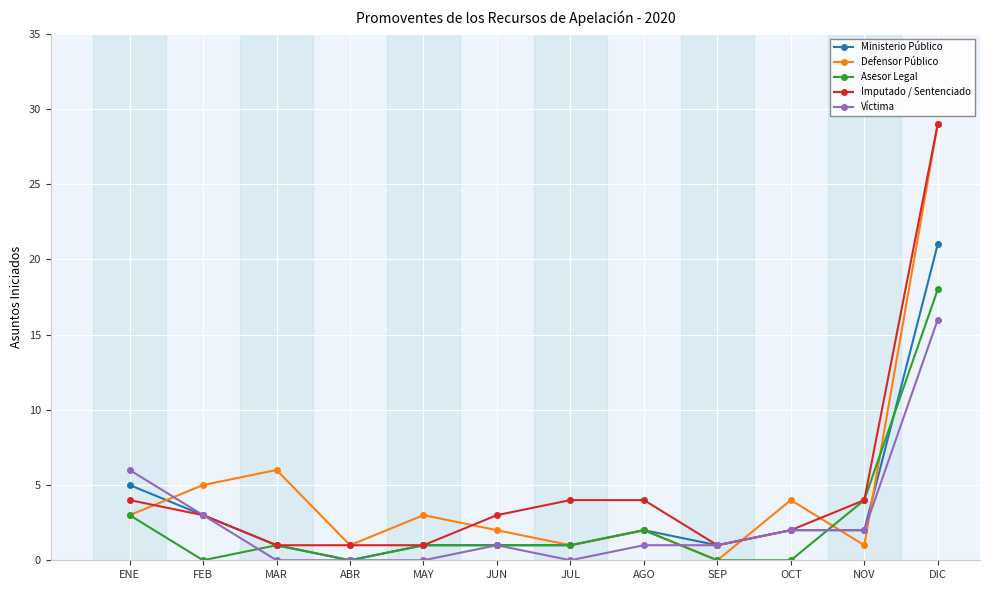

What are all the series names shown in the legend?

Ministerio Público, Defensor Público, Asesor Legal, Imputado / Sentenciado, Víctima